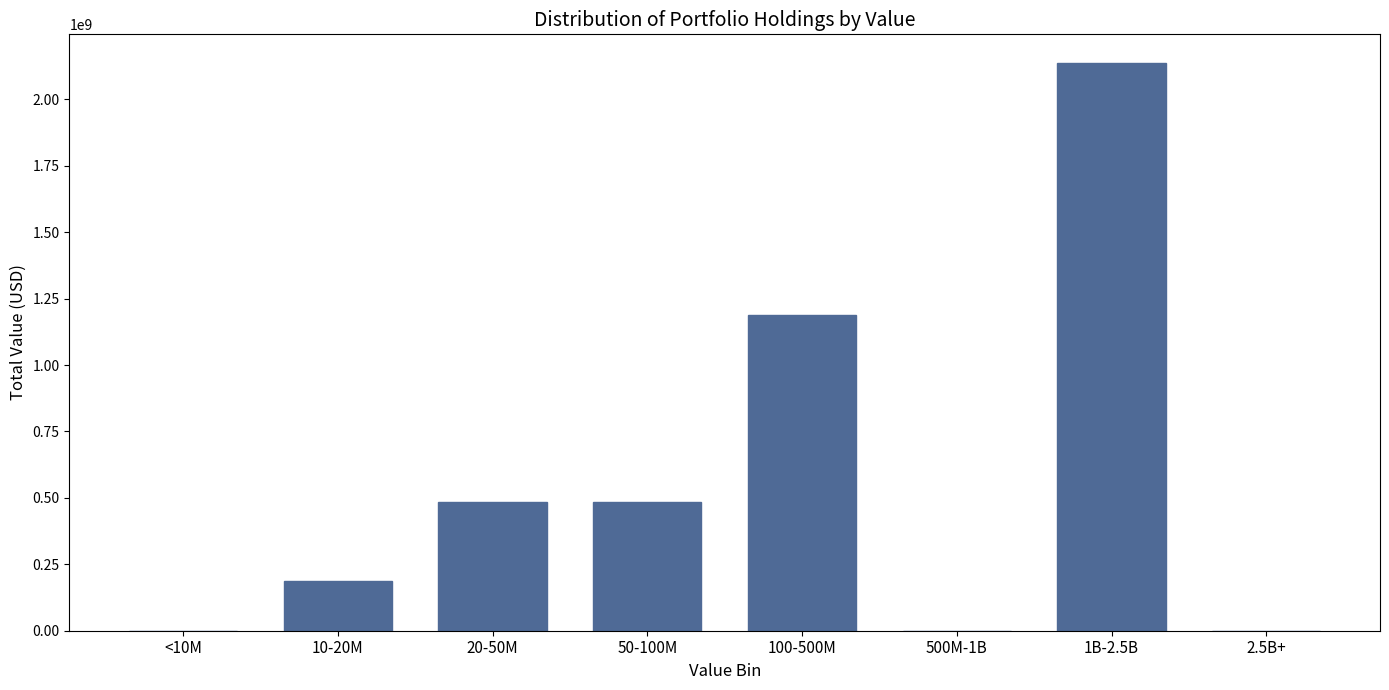

What is the greatest value displayed?

2137605000